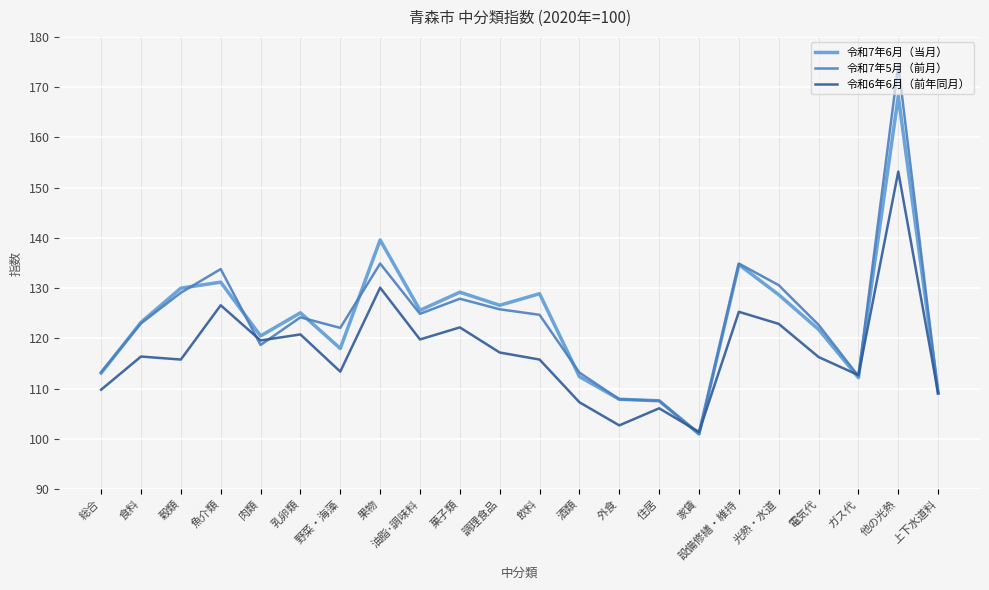

What is the label of the 11th point from the right?

飲料